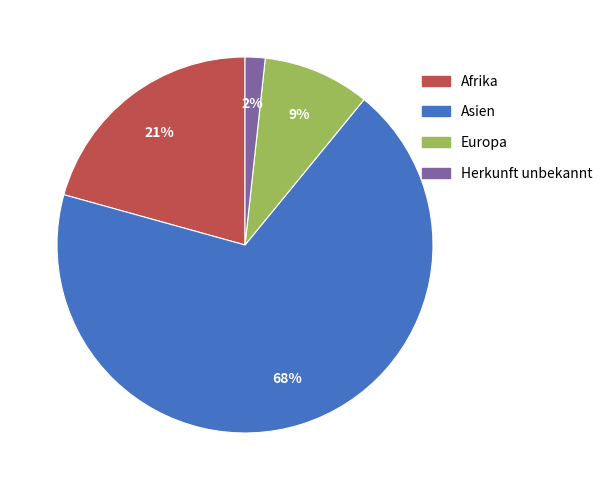

Between Asien and Europa, which is larger?

Asien